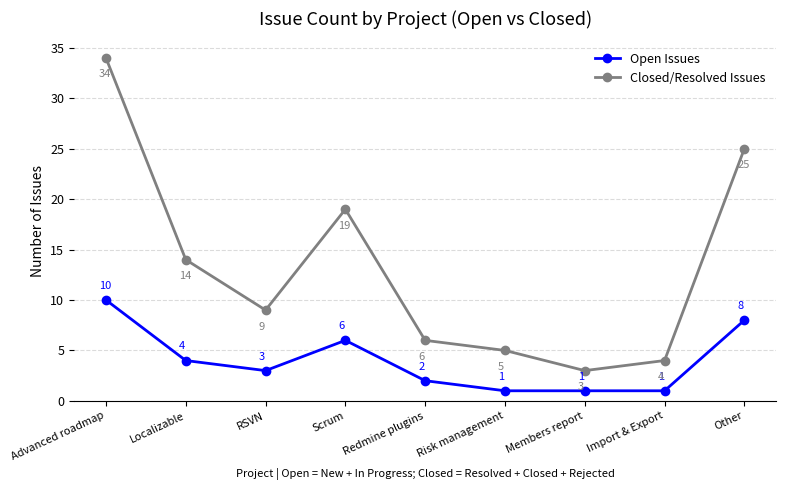

Which category has the highest value in the Closed/Resolved Issues series?

Advanced roadmap